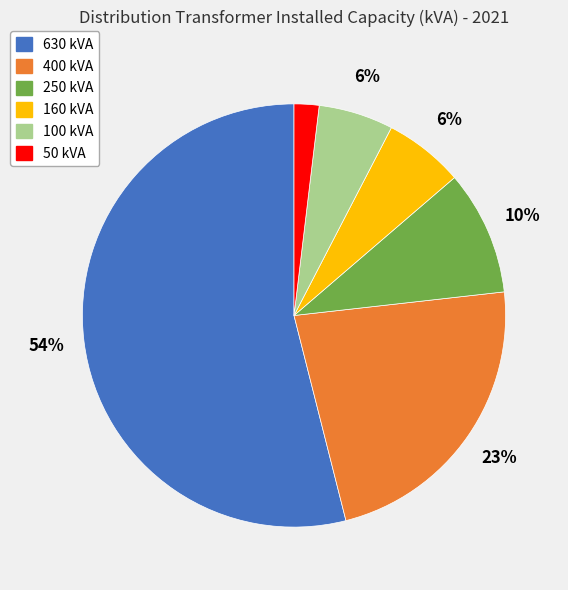

Count the number of slices in the pie.

6